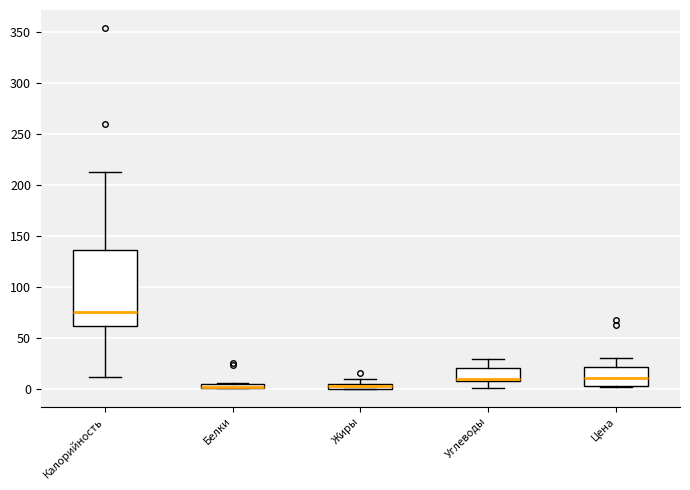

Which box is the tallest, from its lower edge to its upper edge?

Калорийность